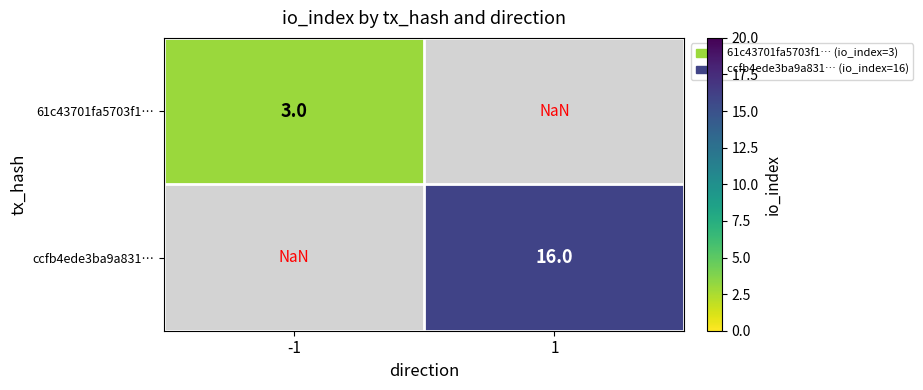

The ccfb4ede3ba9a831… series shows 3.6 at 1. True or false?

False